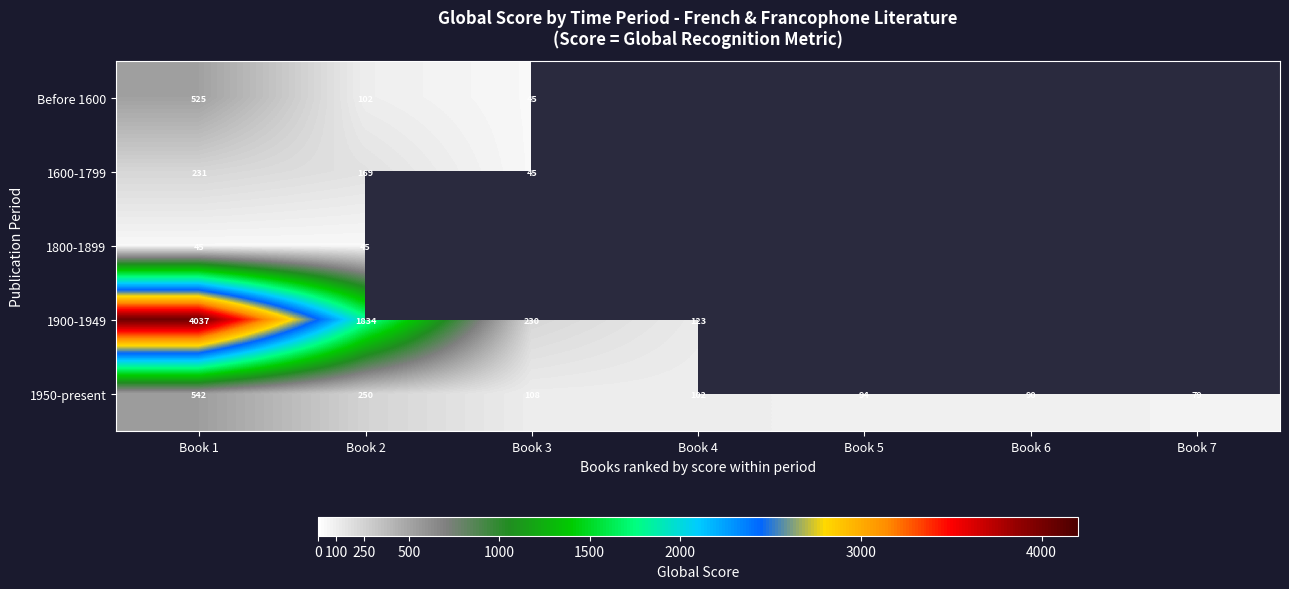

Rank the series at Book 2 from highest to lowest value.

1900-1949, 1950-present, 1600-1799, Before 1600, 1800-1899